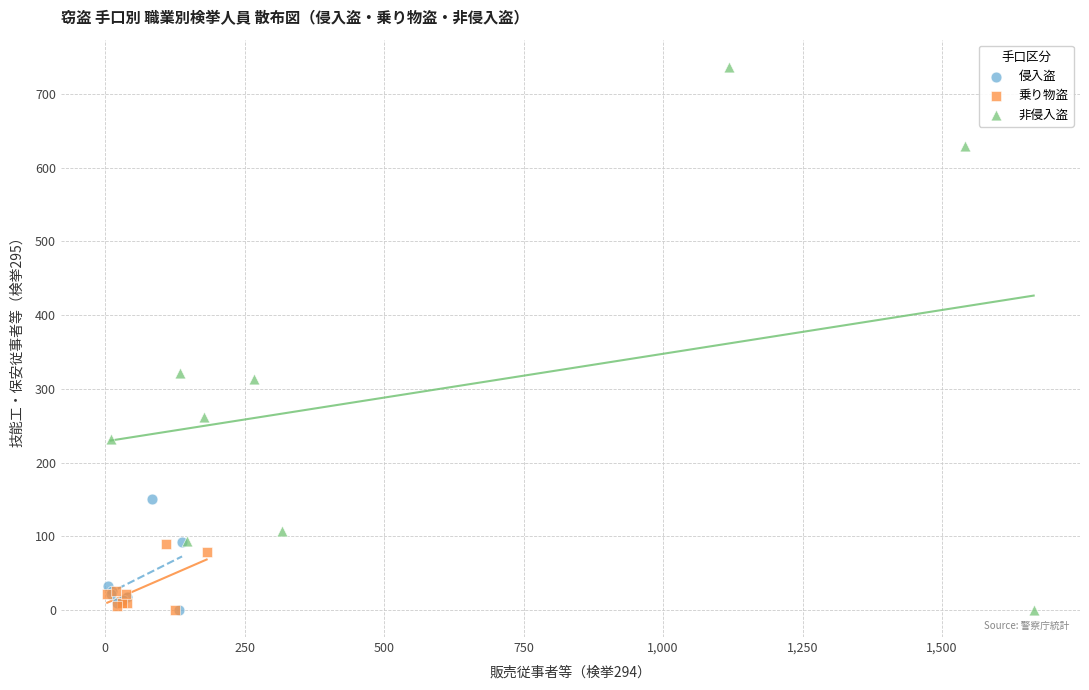

Which series has the largest Y range (max minus min)?

非侵入盗